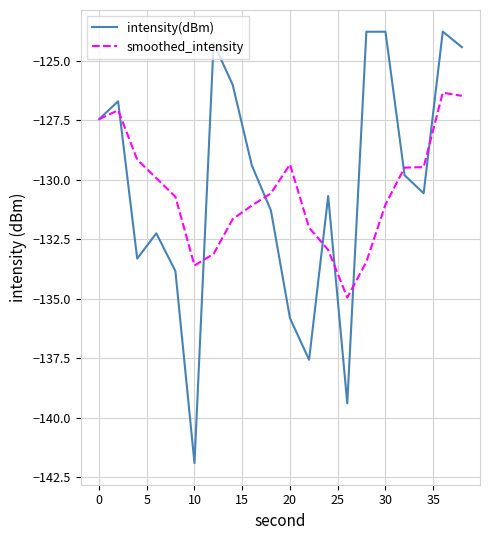

What is the maximum value shown in the chart?

-123.8